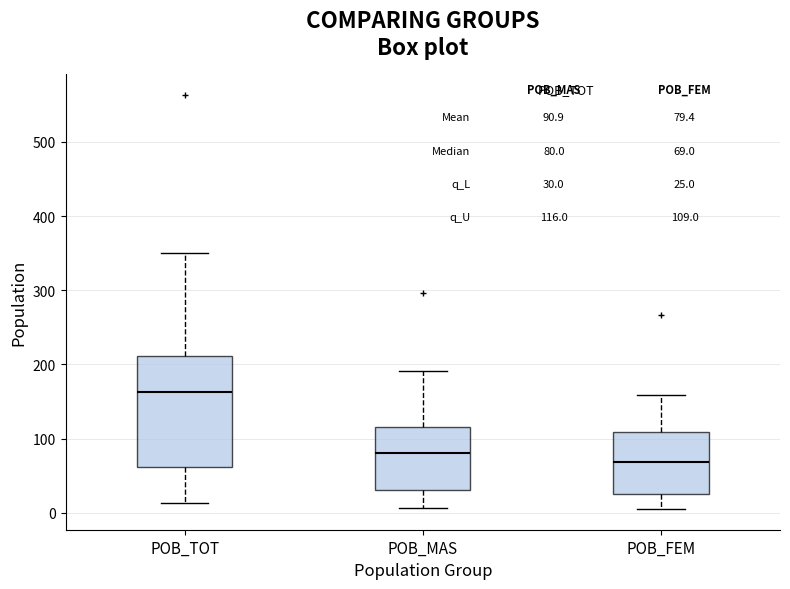

Which box is the tallest, from its lower edge to its upper edge?

POB_TOT